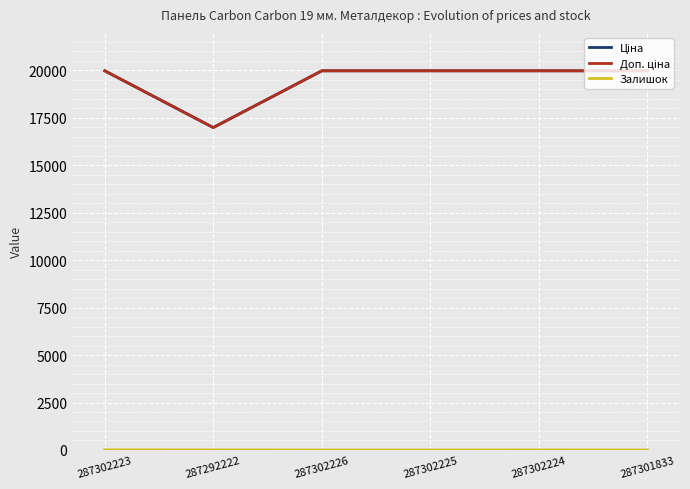

What is the sum of all Доп. ціна values?

116797.2